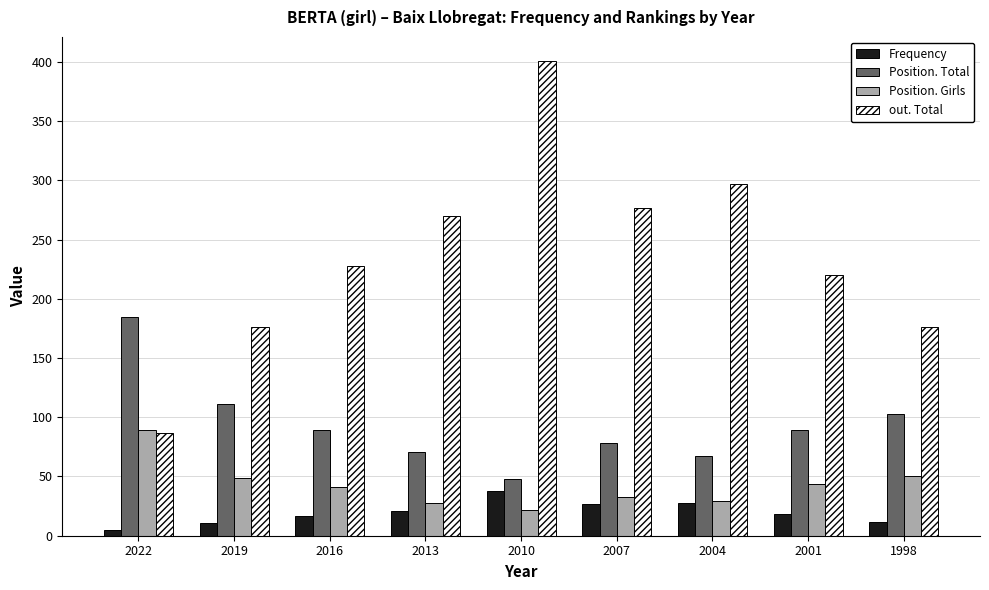

How many distinct data groups are displayed?

4